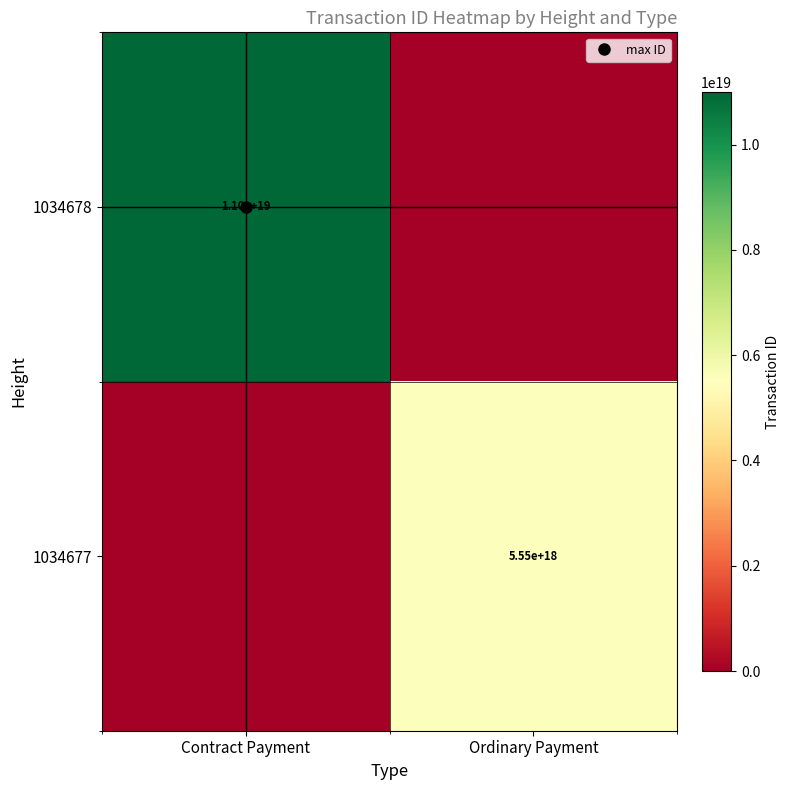

Count the 1034678 values in the range 0 to 11000231218861684736.

2